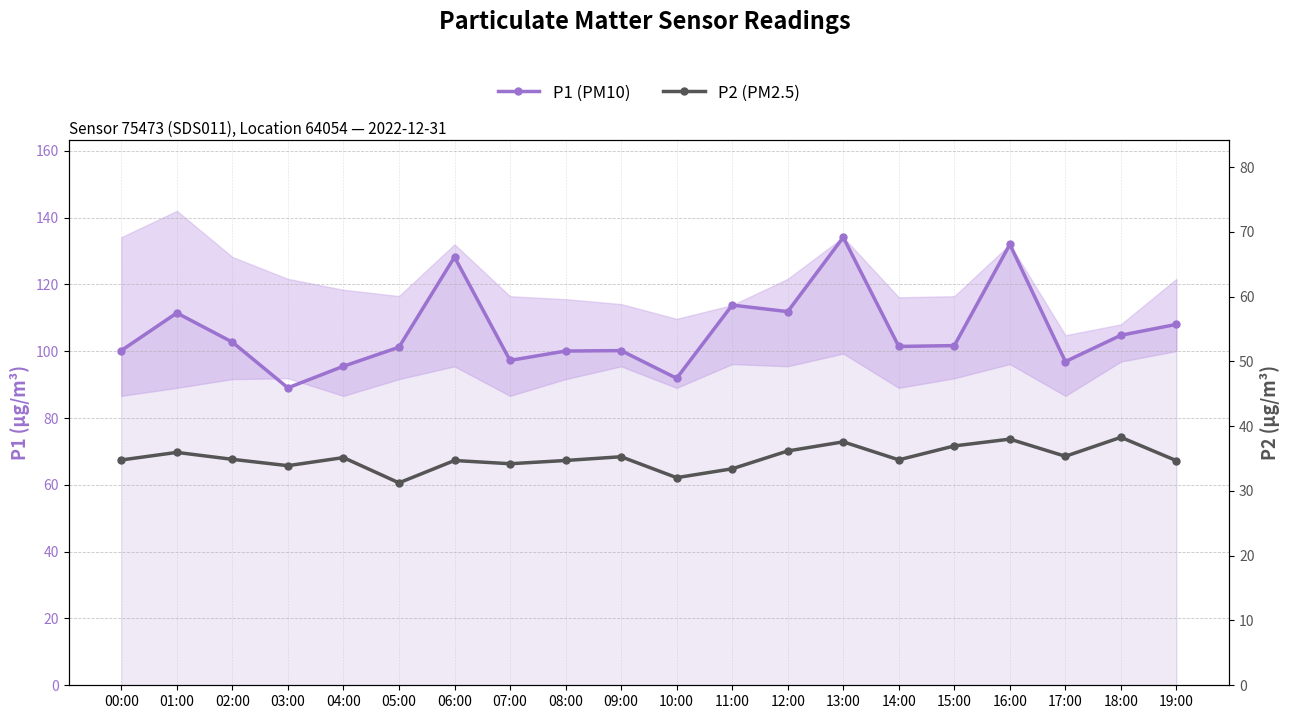

True or false: P1 (PM10) and P2 (PM2.5) cross at least once.

False